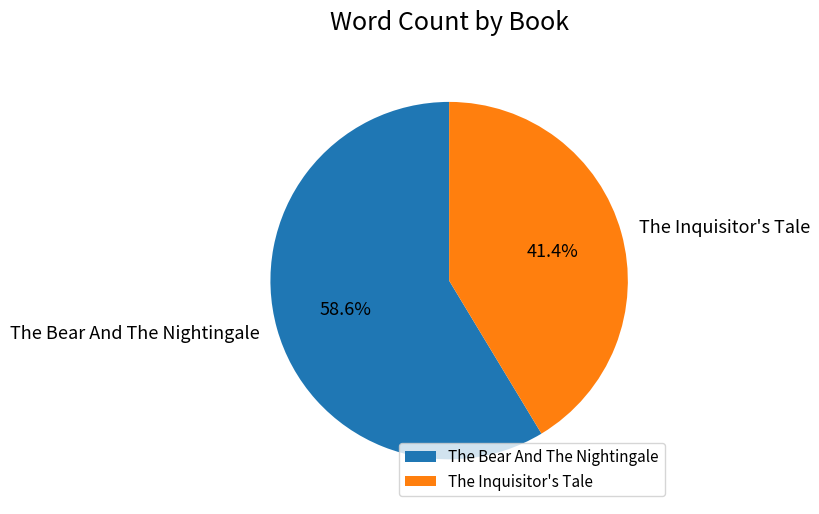

Which category has the biggest portion of the pie?

The Bear And The Nightingale